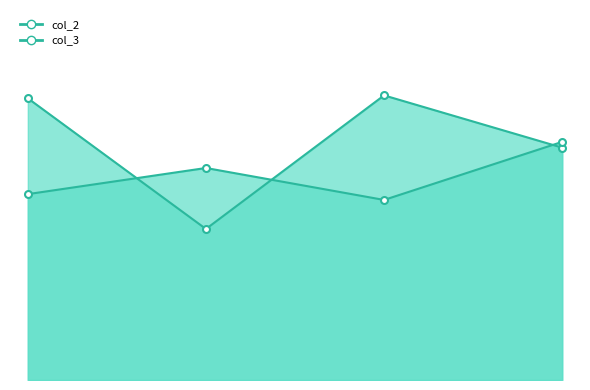

Rank the categories by col_3 value from lowest to highest.

55, 99, 58, 83